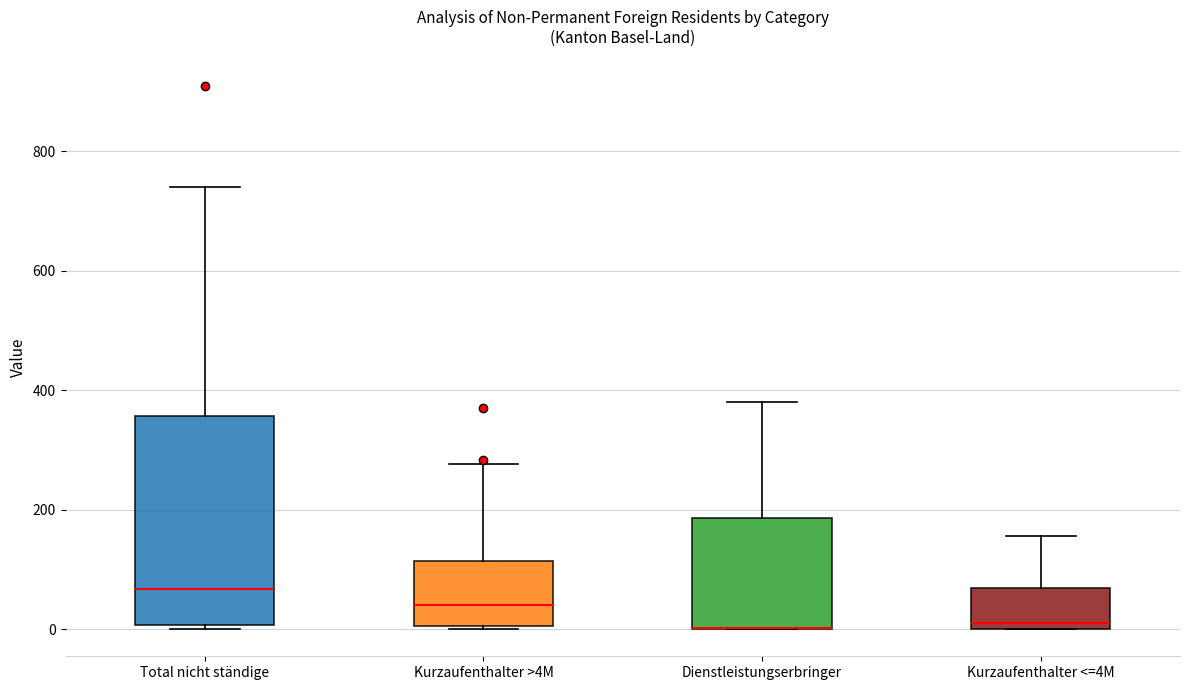

Reading left to right, read every box against the y-axis: the position of its median line, the range the box covers, and the ends of its whiskers. The values are not printed on the chart, so give them approximately, as read against the axis.

Total nicht ständige: median 60, box 0 to 360, whiskers 0 (just below the box's lower edge) to 740
Kurzaufenthalter >4M: median 40, box 0 to 120, whiskers 0 to 280
Dienstleistungserbringer: median 0 (drawn on the box's lower edge), box 0 to 180, whiskers 0 to 380
Kurzaufenthalter <=4M: median 20, box 0 to 60, whiskers 0 to 160